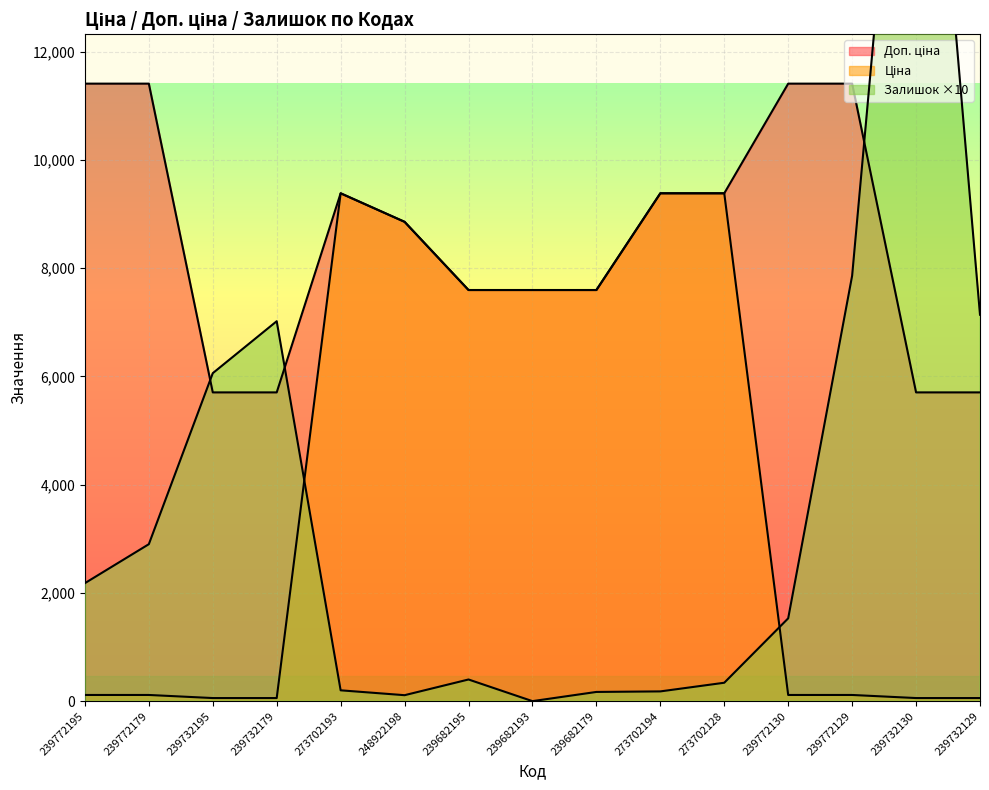

In Ціна, how many points are higher than both neighbors (excluding endpoints)?

1